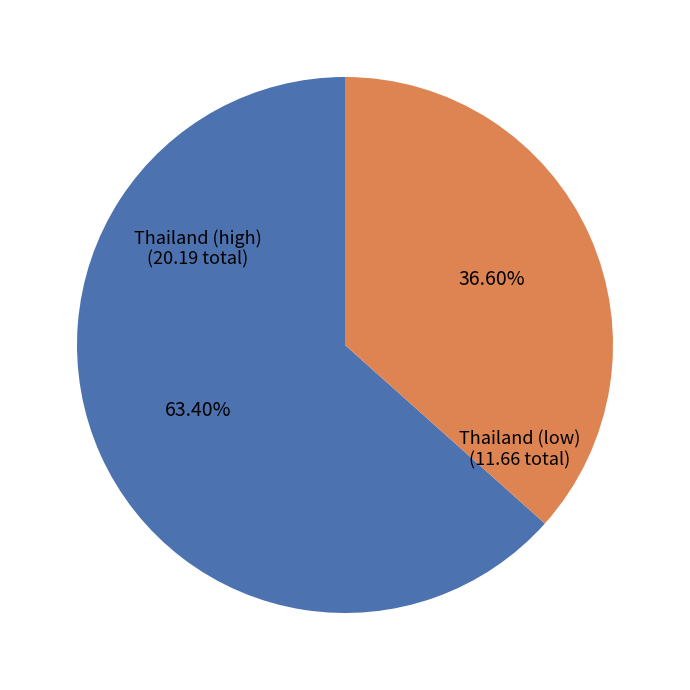

How many slices are in this pie chart?

2